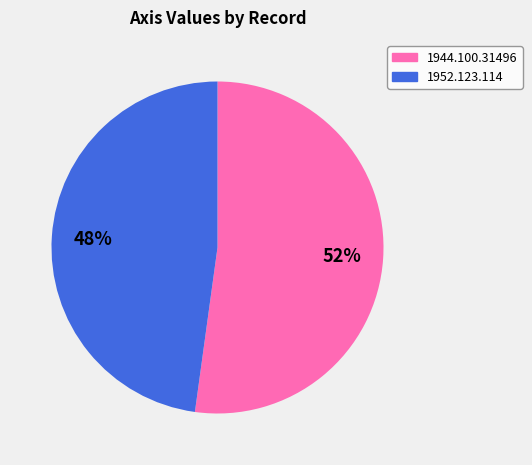

How many slices are in this pie chart?

2